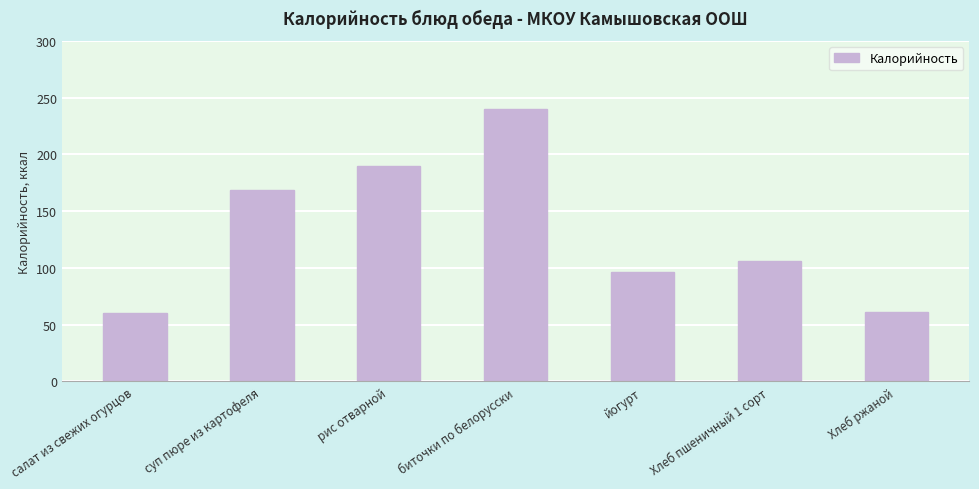

What is the greatest value displayed?

240.0